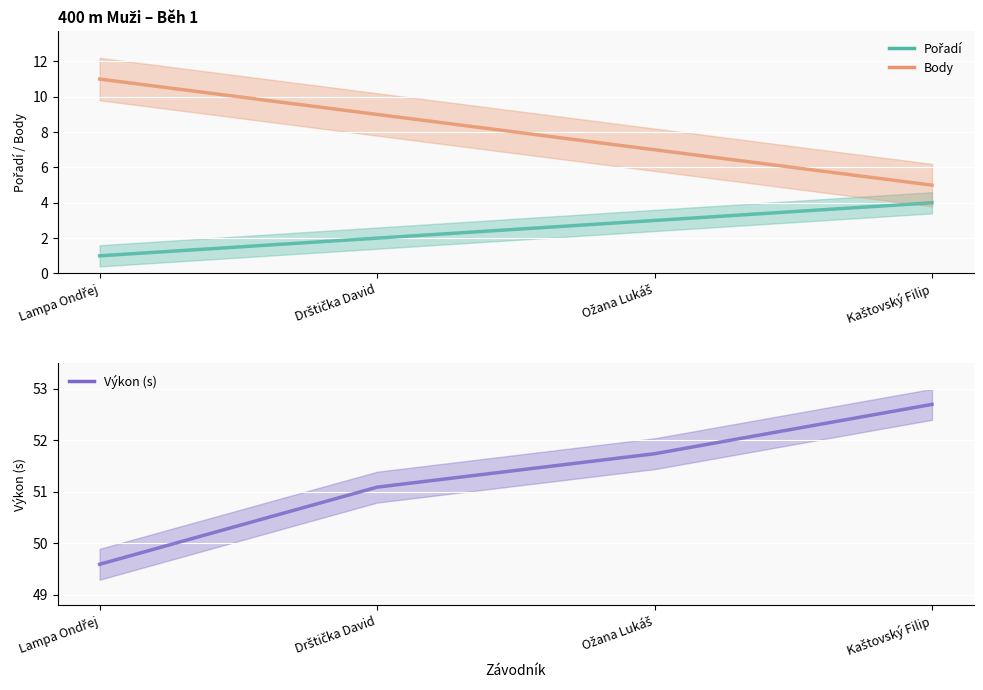

Which series has the largest total across all categories?

Výkon (s)